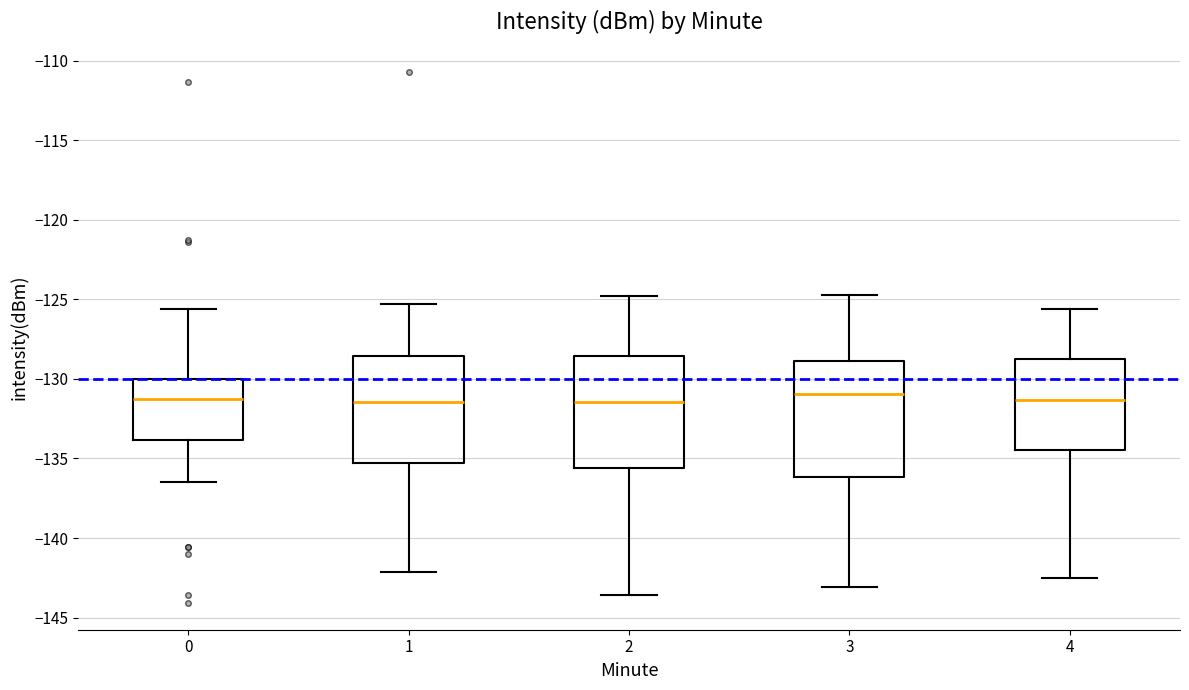

Reading left to right, read every box against the y-axis: the position of its median line, the range the box covers, and the ends of its whiskers. The values are not printed on the chart, so give them approximately, as read against the axis.

0: median -131.5, box -134.0 to -130.0, whiskers -136.5 to -125.5
1: median -131.5, box -135.5 to -128.5, whiskers -142.0 to -125.5
2: median -131.5, box -135.5 to -128.5, whiskers -143.5 to -125.0
3: median -131.0, box -136.0 to -129.0, whiskers -143.0 to -124.5
4: median -131.5, box -134.5 to -129.0, whiskers -142.5 to -125.5